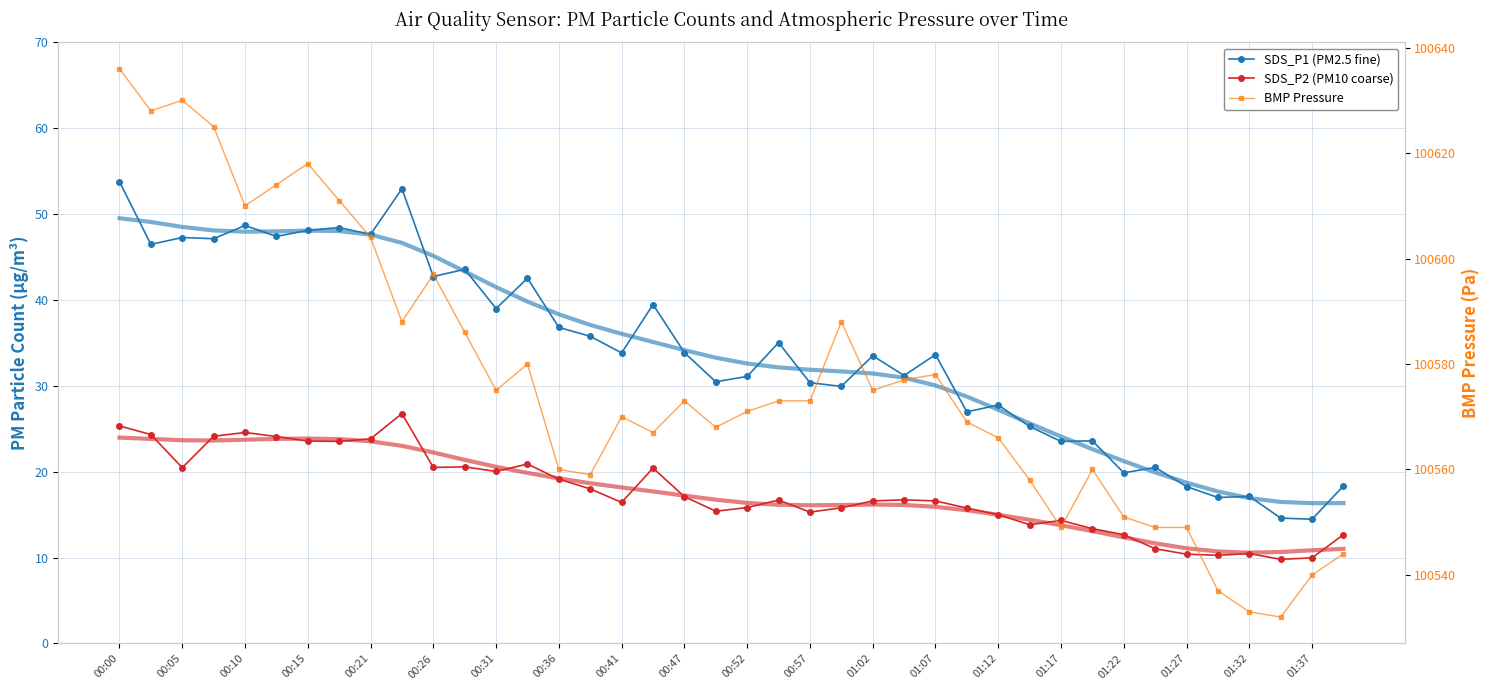

Which category has the highest value across all series?

00:00